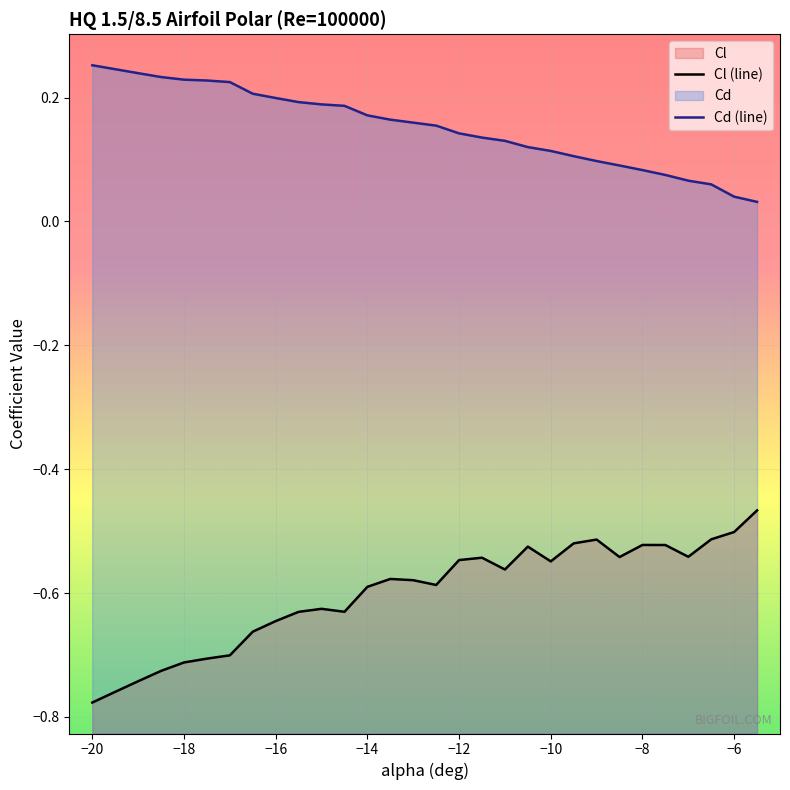

What is the smallest value displayed?

-0.8